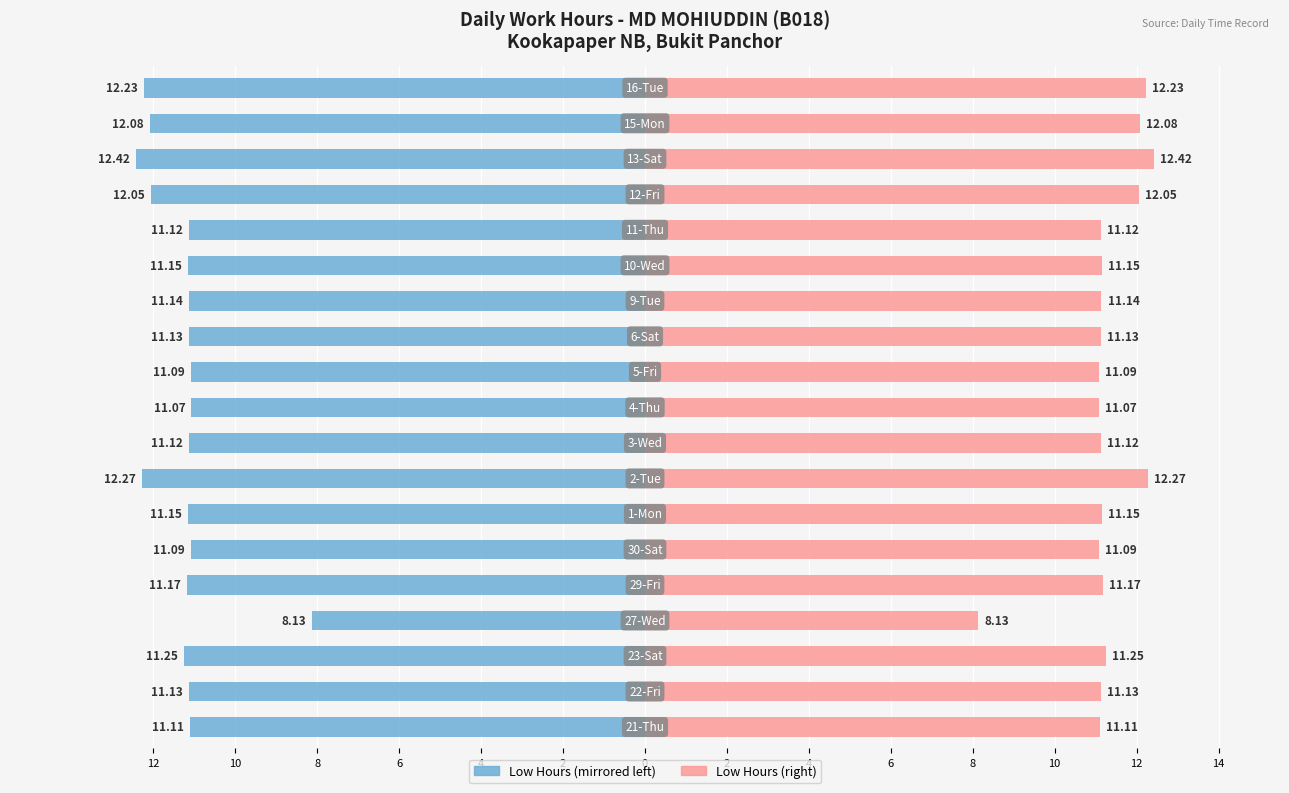

Between 2 and 4, which is larger?

2